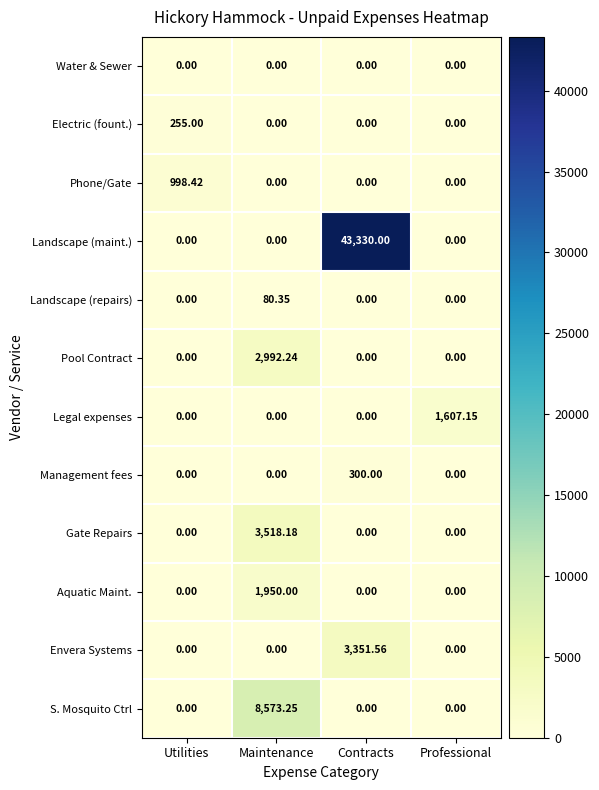

Which label corresponds to the largest value in the chart?

Contracts